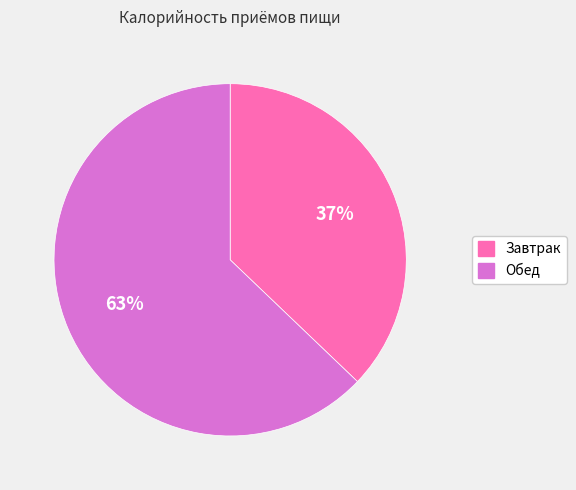

Is there any slice that represents more than half of the pie?

Yes